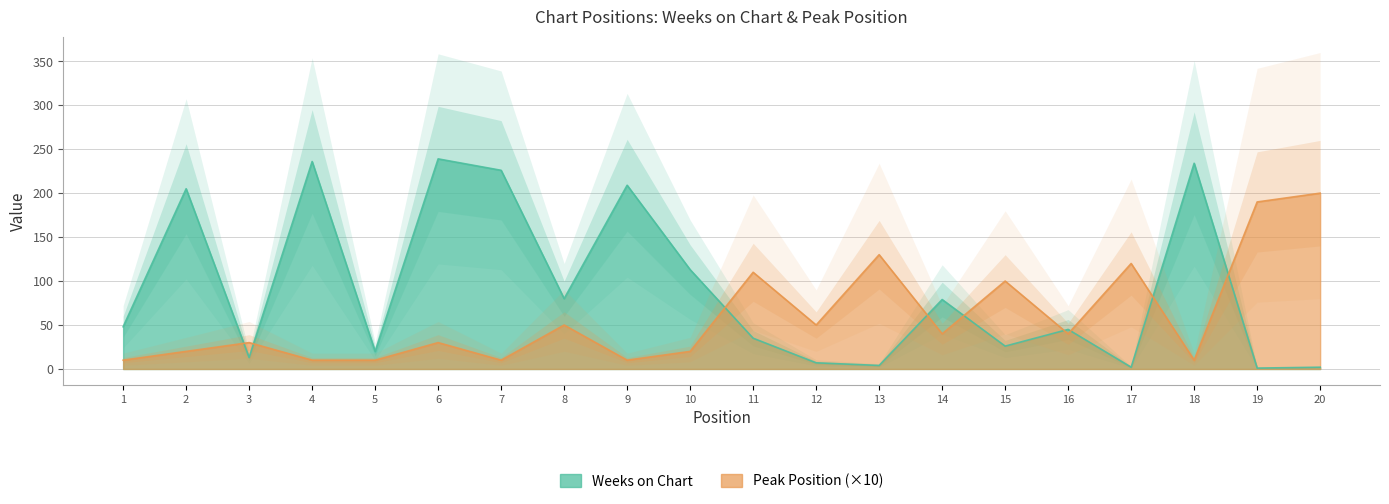

True or false: Weeks on Chart and Peak Position intersect in this chart.

True